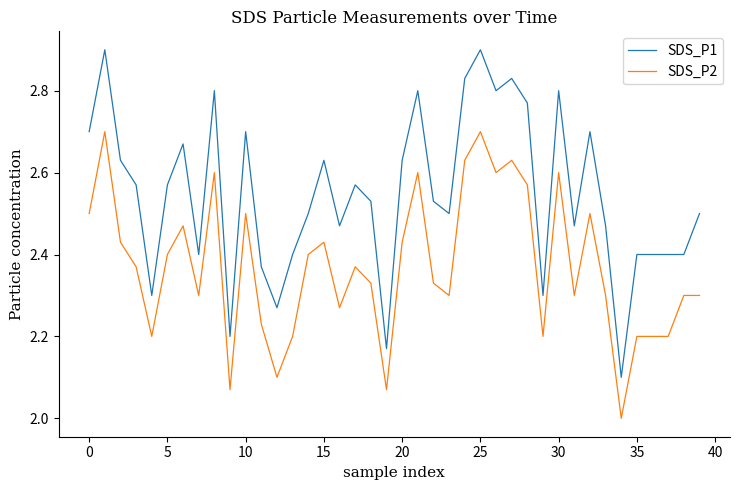

Count the SDS_P1 values in the range 2 to 3.

40